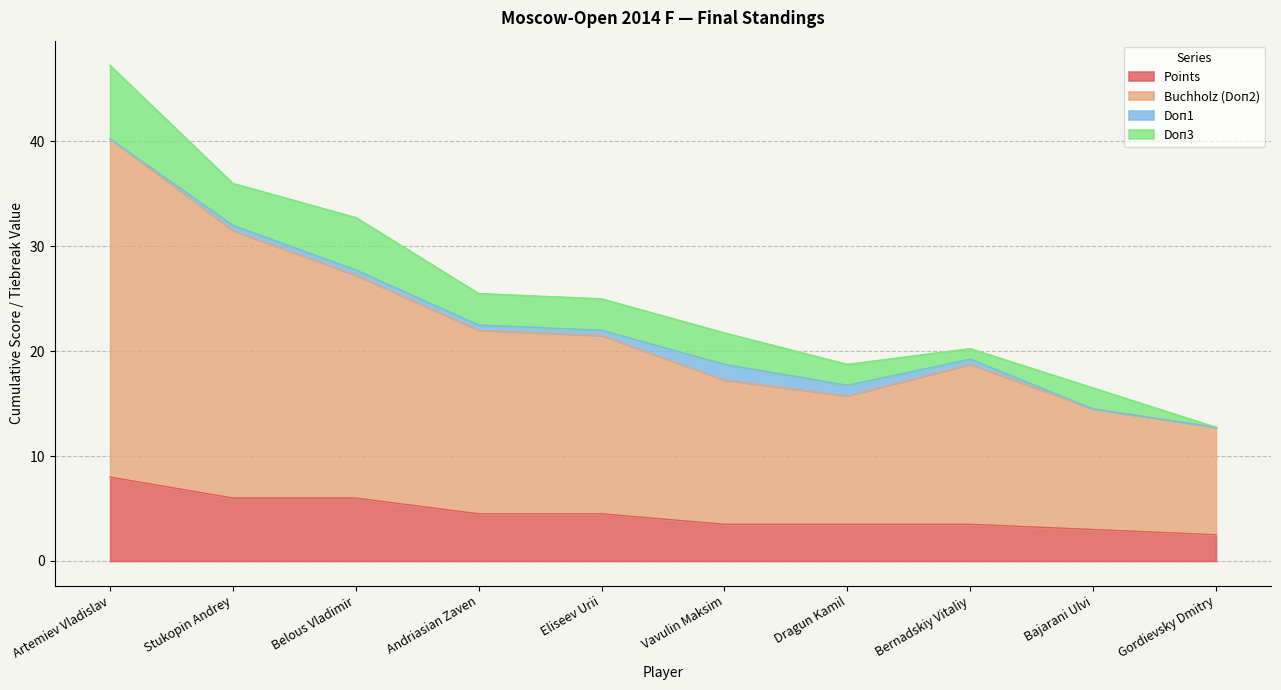

At which category is the sum across all series the highest?

Artemiev Vladislav